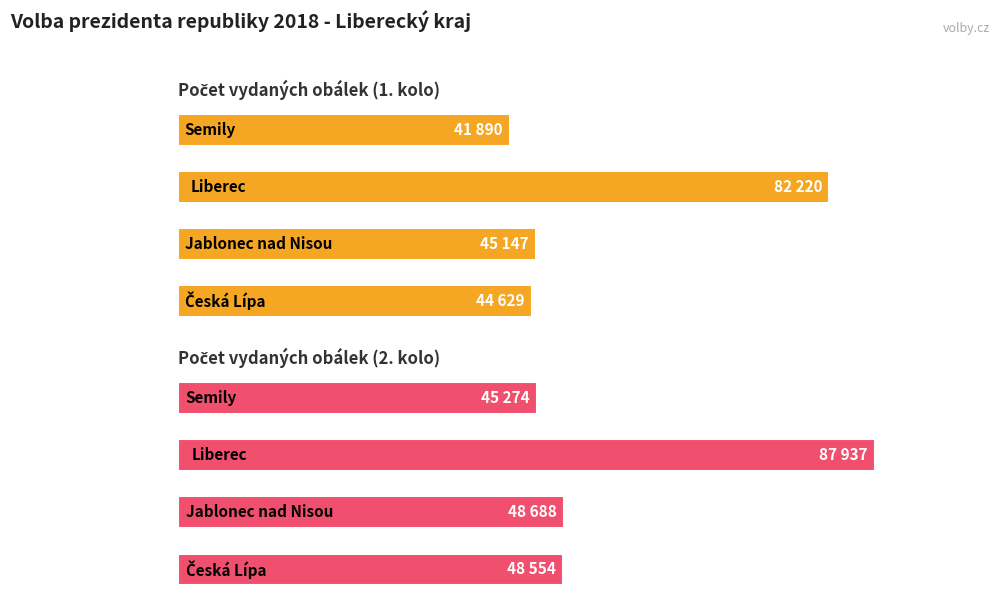

What are all the series names shown in the legend?

Počet vydaných obálek (1. kolo), Počet vydaných obálek (2. kolo)